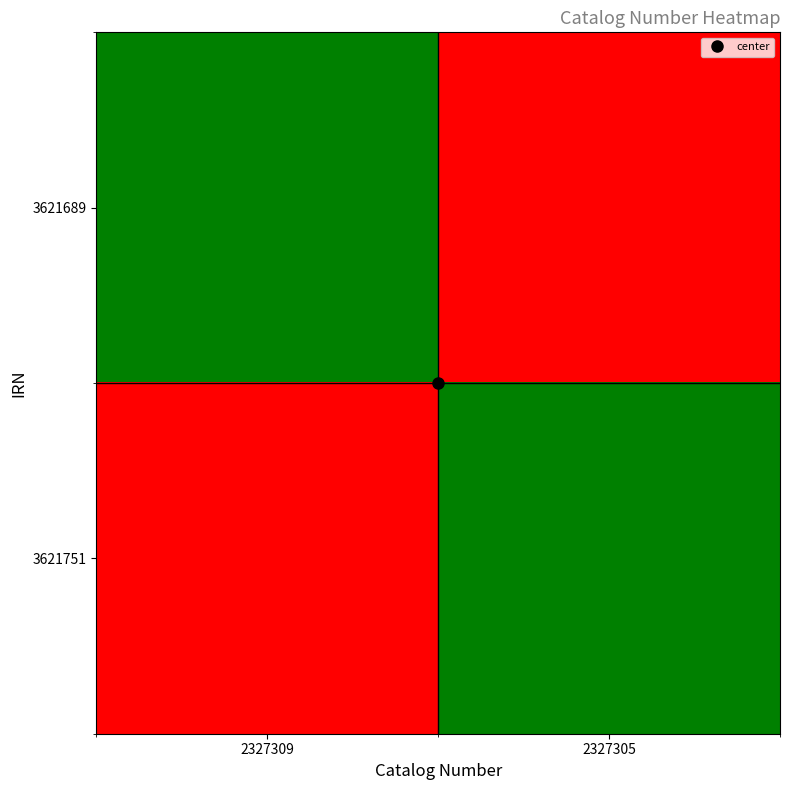

Reading left to right, extract all data points from this chart.

3621689: 2327309=2327309	2327305=2327305
3621751: 2327309=2327305	2327305=2327309